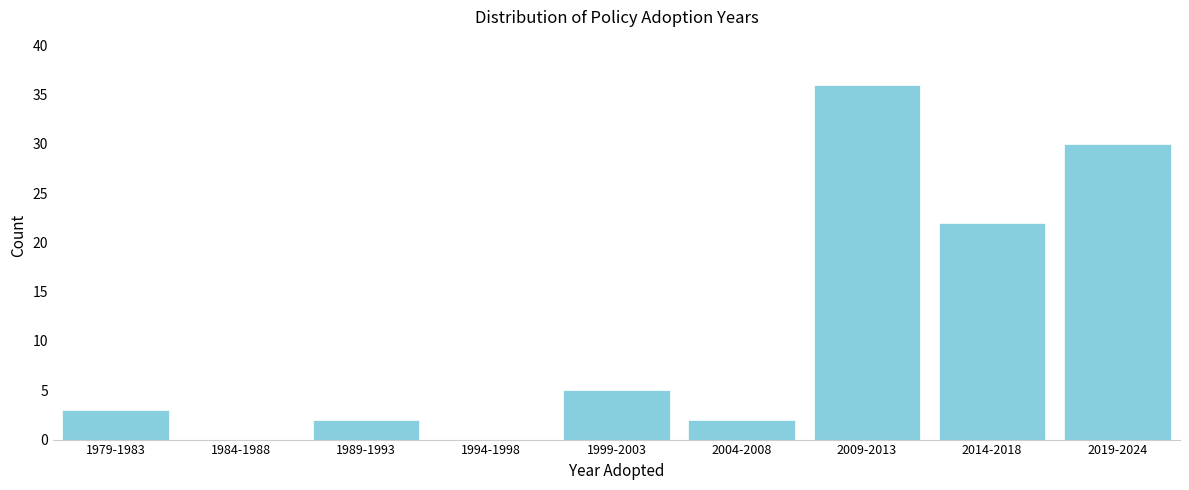

Reading right to left, transcribe all the data shown in this chart.

2019-2024=30	2014-2018=22	2009-2013=36	2004-2008=2	1999-2003=5	1994-1998=0	1989-1993=2	1984-1988=0	1979-1983=3